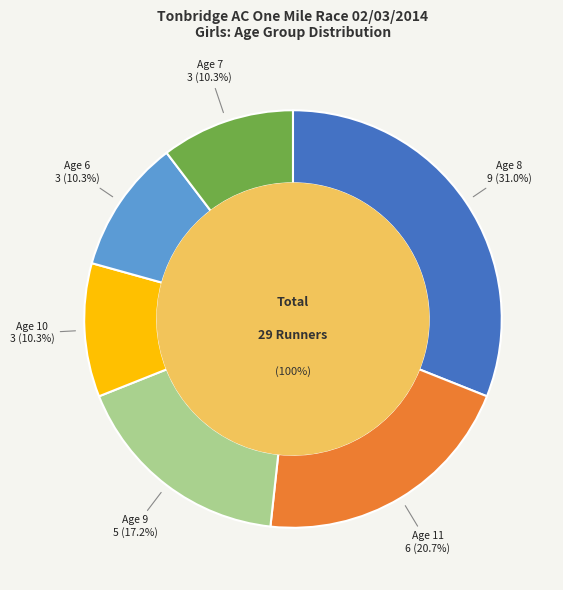

Between Age 7 and Age 6, which is larger?

Age 7